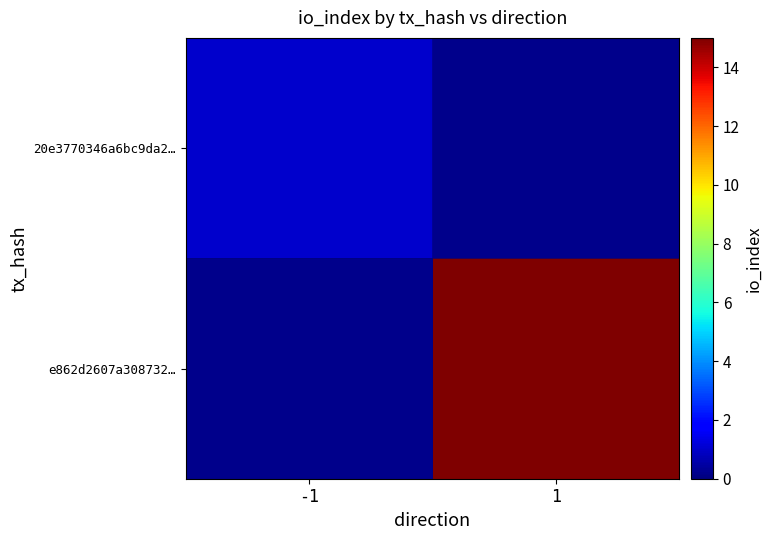

Which has a higher value, 1 or -1?

-1